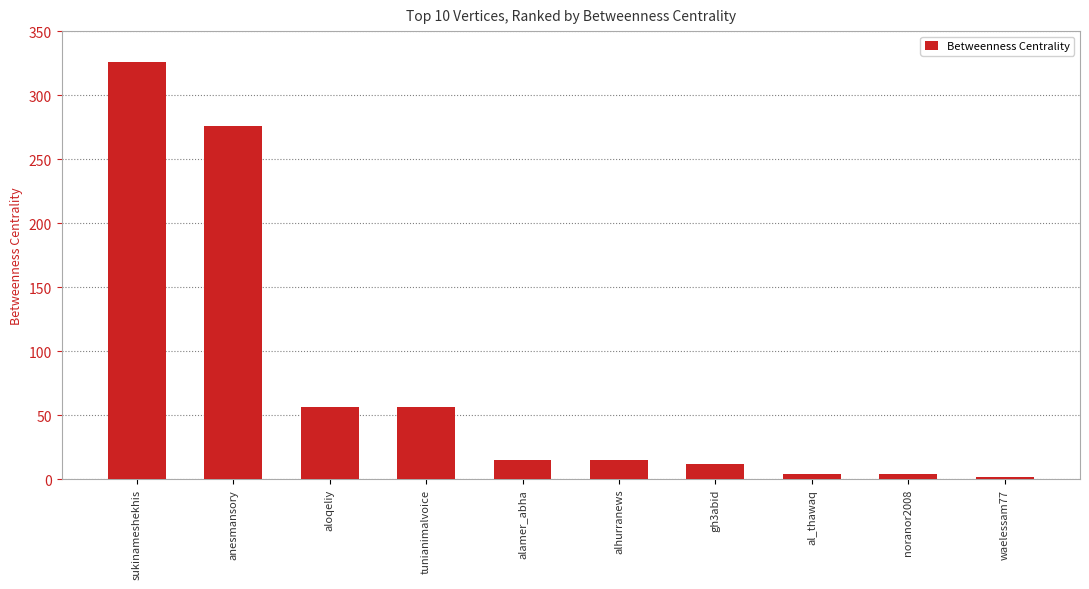

What is the sum of the values at al_thawaq and noranor2008?

8